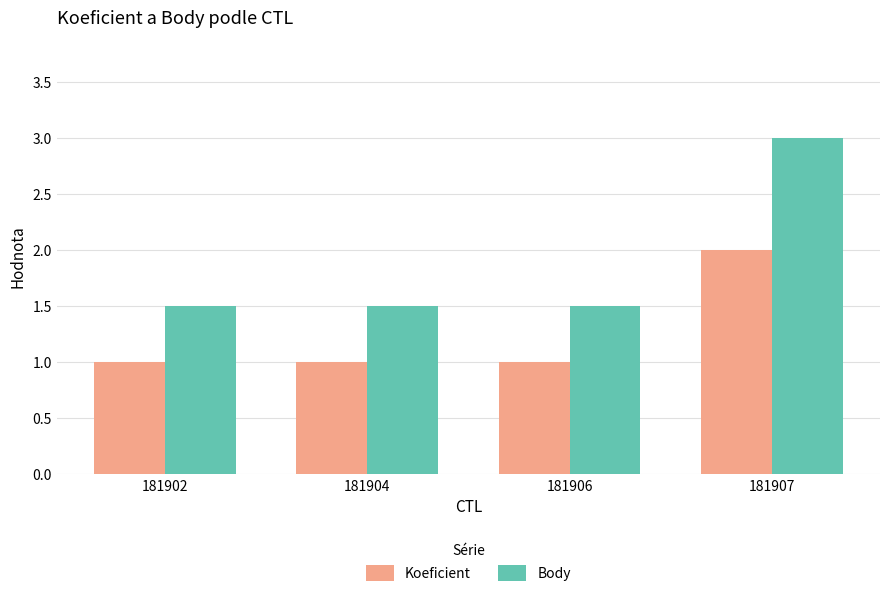

How many bars are there in each group?

2